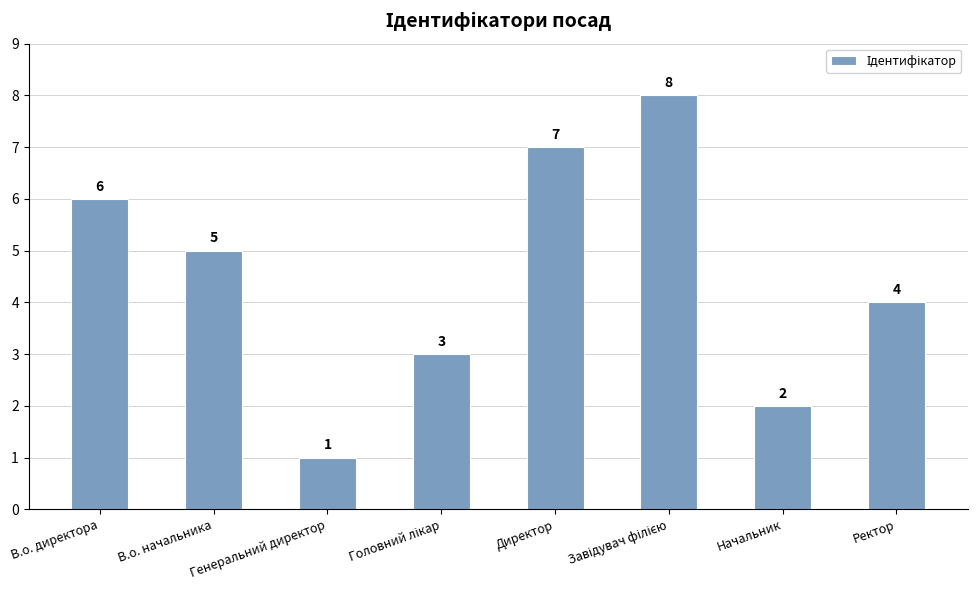

What is the label of the 4th bar from the right?

Директор